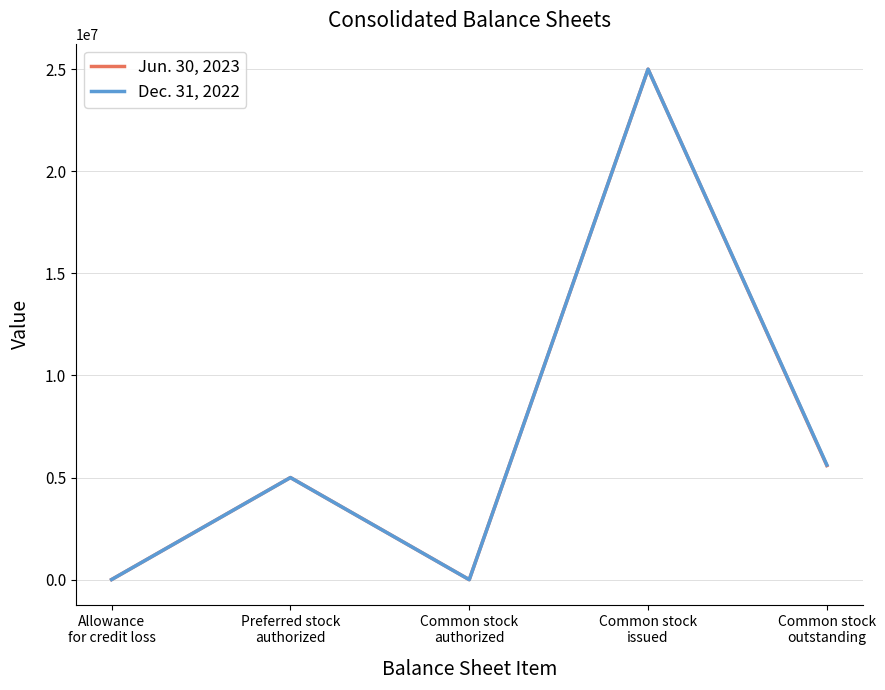

What is the maximum value shown in the chart?

25000000